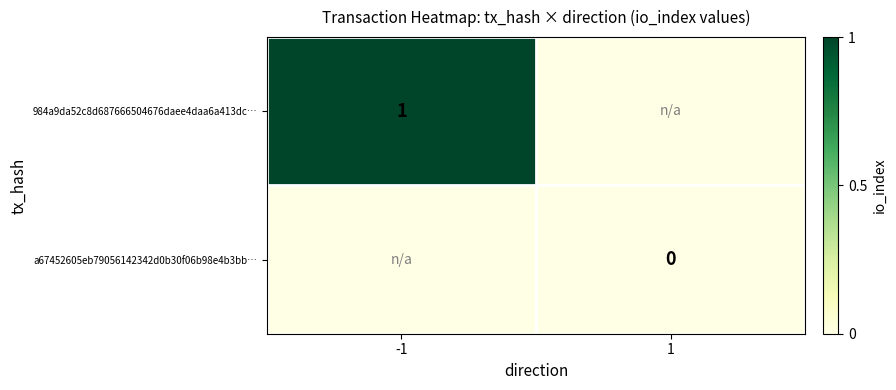

What is the sum of the 984a9da52c8d687666504676daee4daa6a413dc… values at -1 and 1?

1